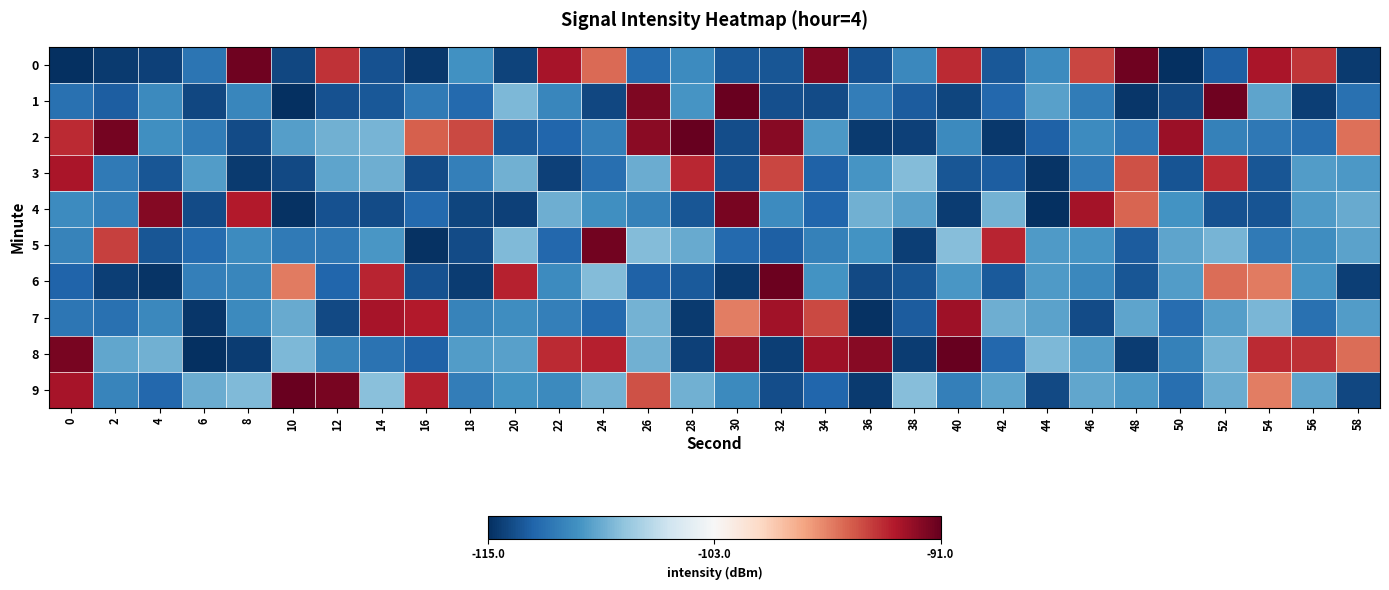

Between 26 and 46, which is larger?

46